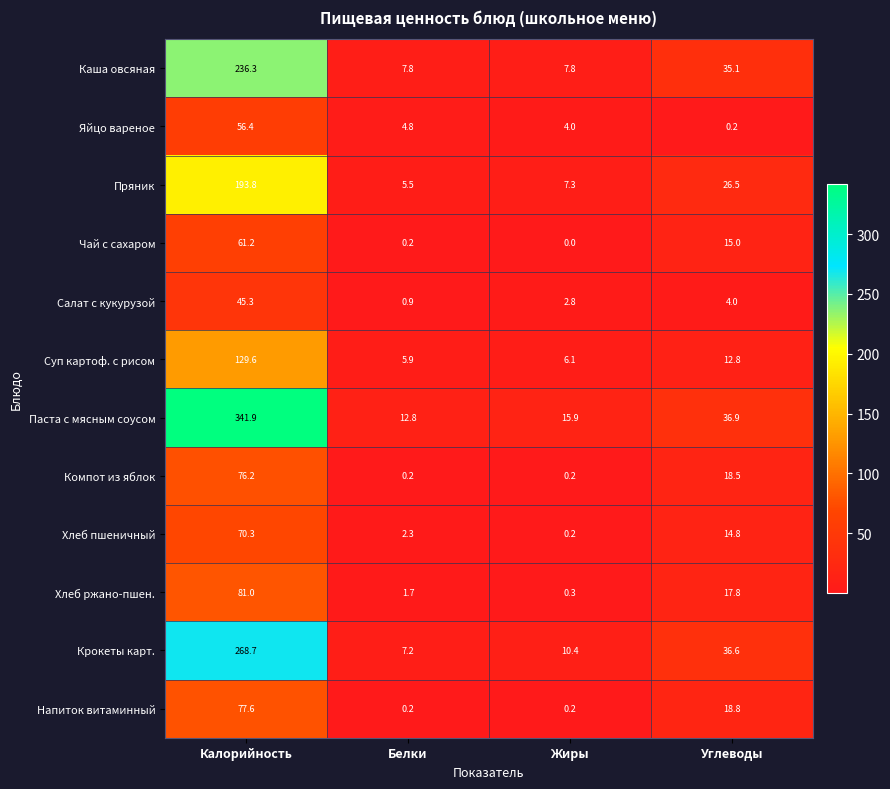

What is the difference between the maximum and second lowest values in the Компот из яблок series?

76.0